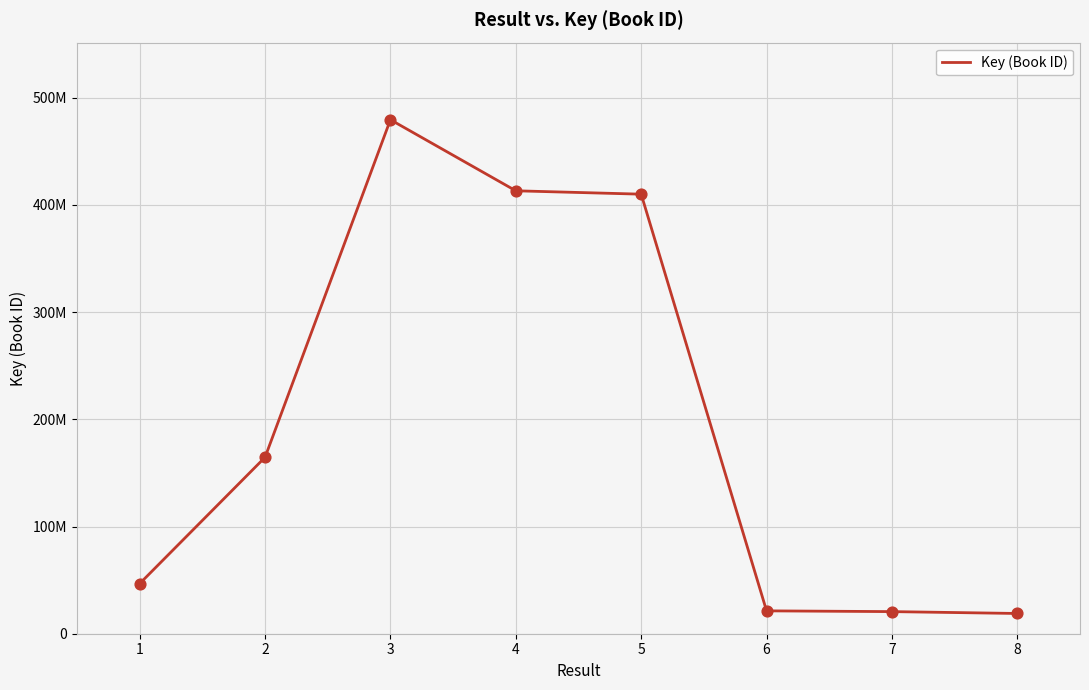

Which has a higher value, 7 or 4?

4